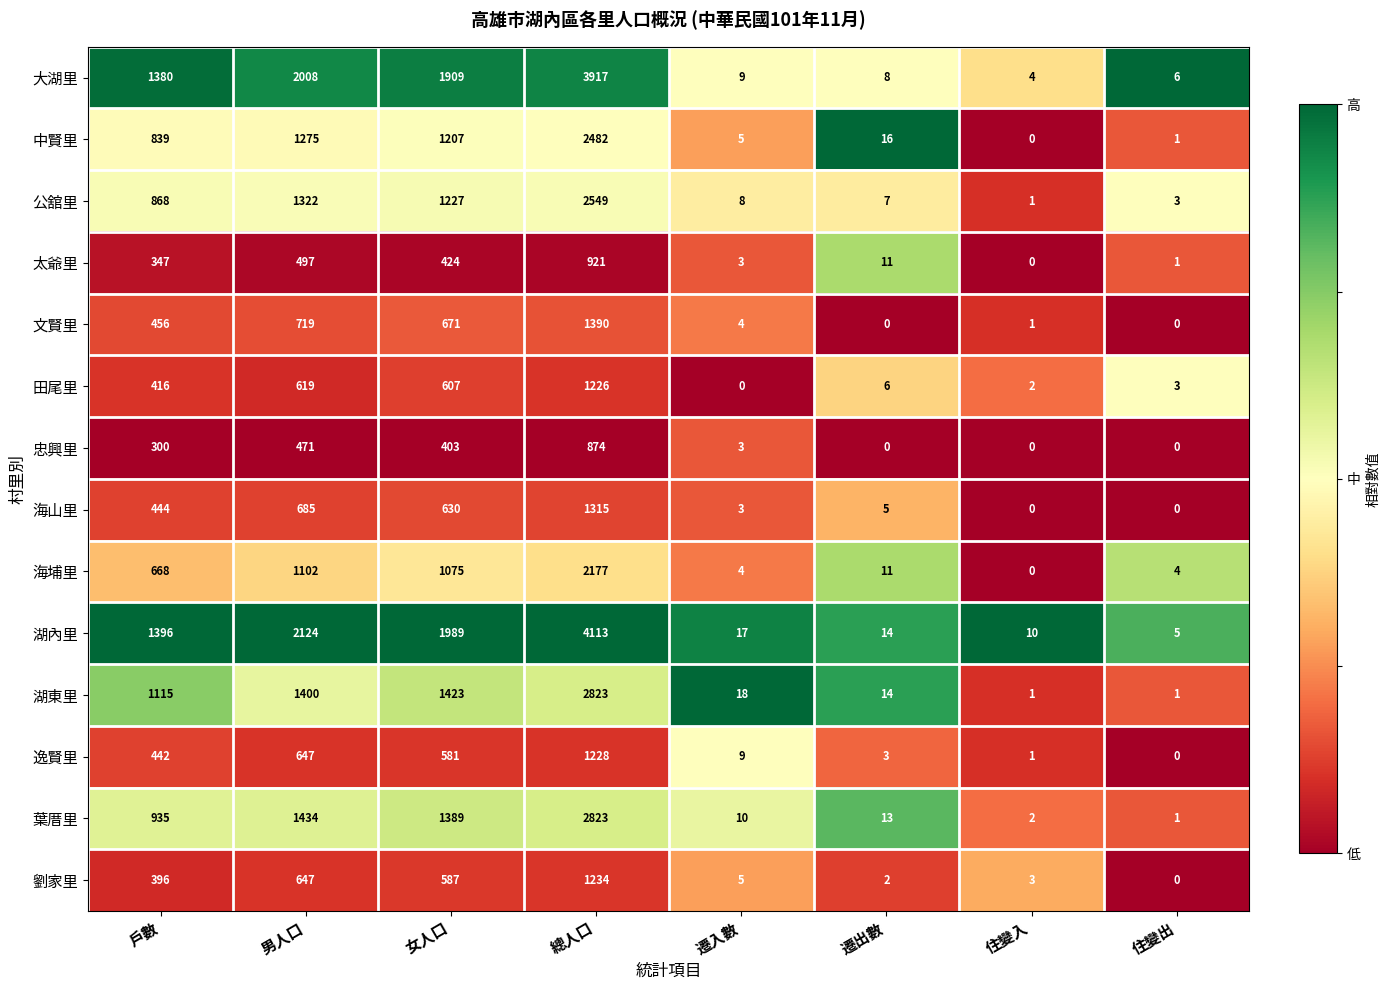

The value of 葉厝里 at 女人口 is 1389. True or false?

True